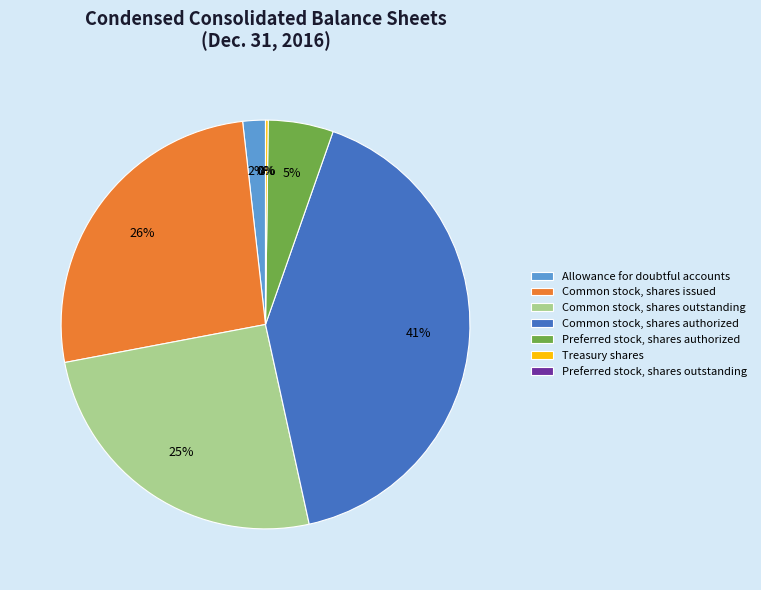

Do Common stock, shares authorized and Common stock, shares issued together represent more than half of the pie?

Yes